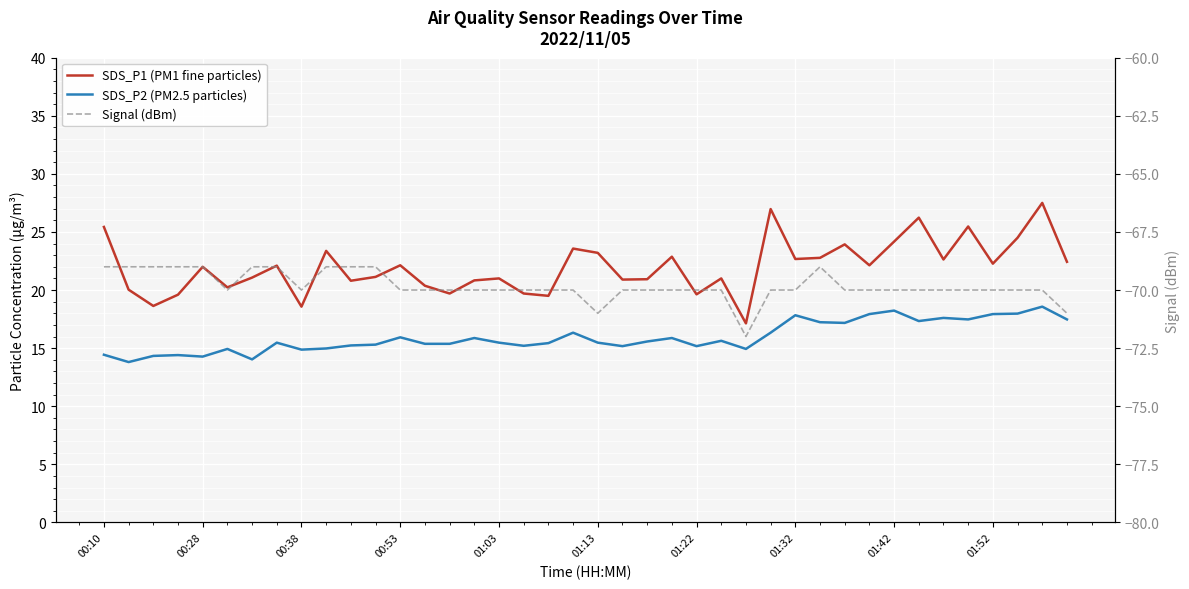

How many interior local peaks does the Signal (dBm) series have?

1